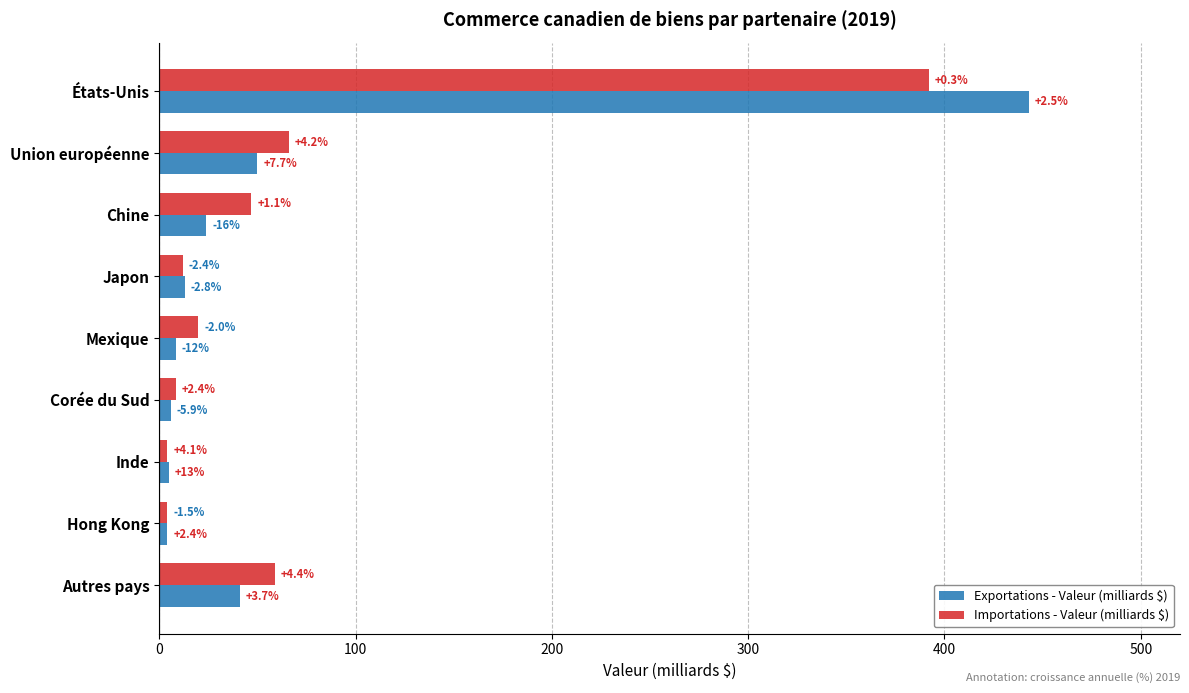

How many bars are there in total?

18